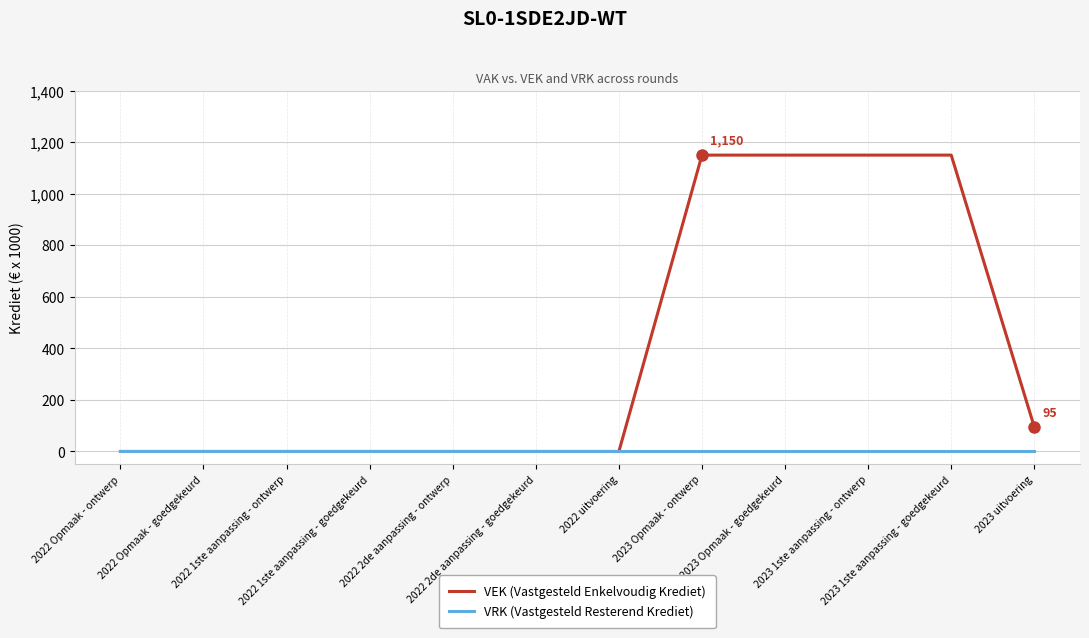

Which series has the largest range (max minus min)?

VEK (Vastgesteld Enkelvoudig Krediet)